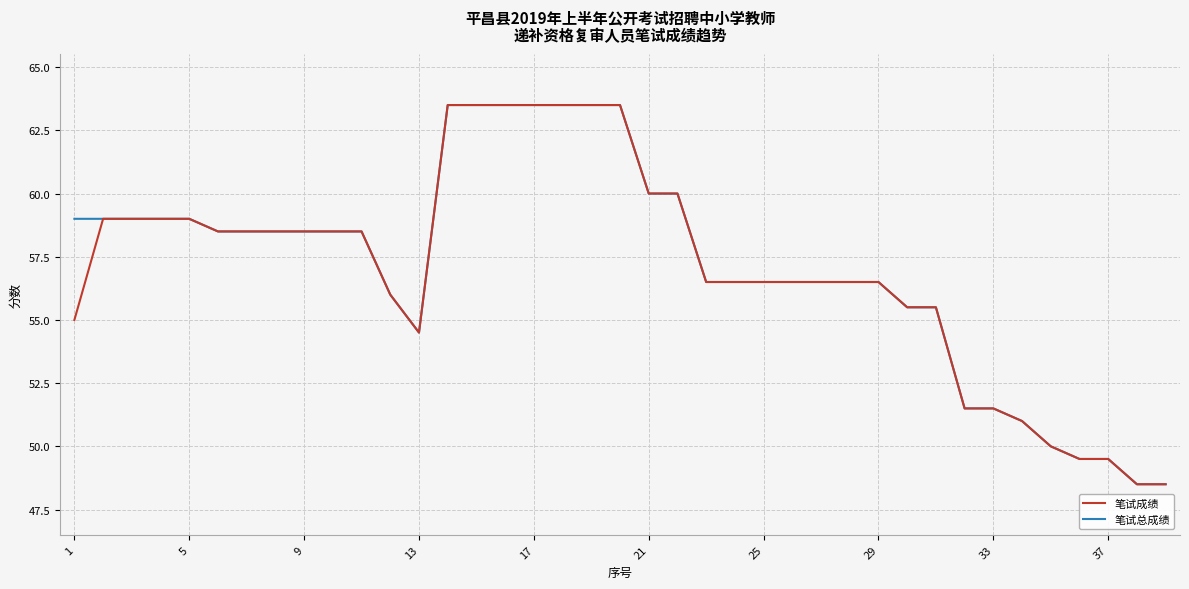

What is the lowest value of the 笔试总成绩 series?

48.5